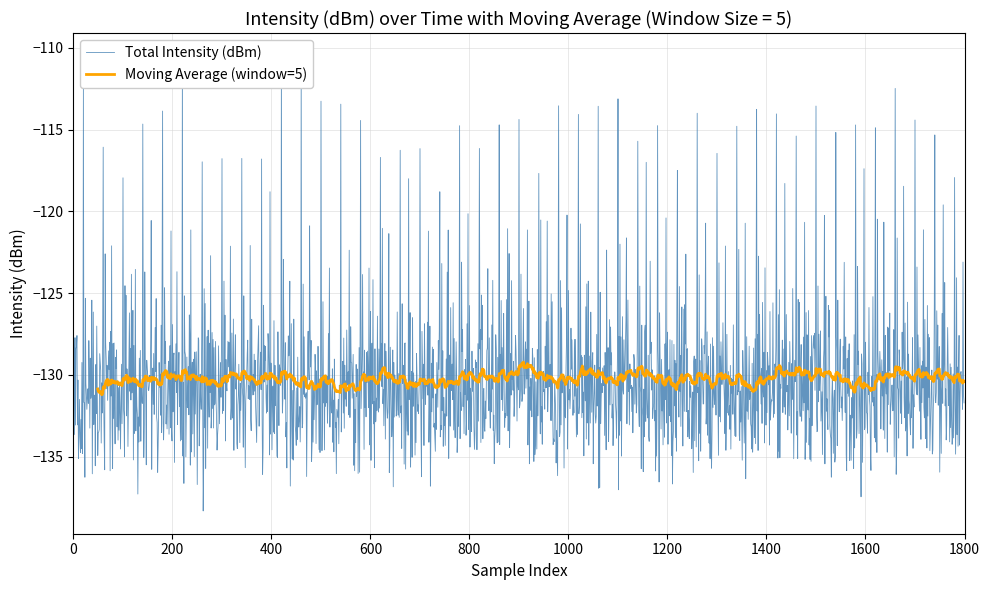

What position from the right is intensity?

40